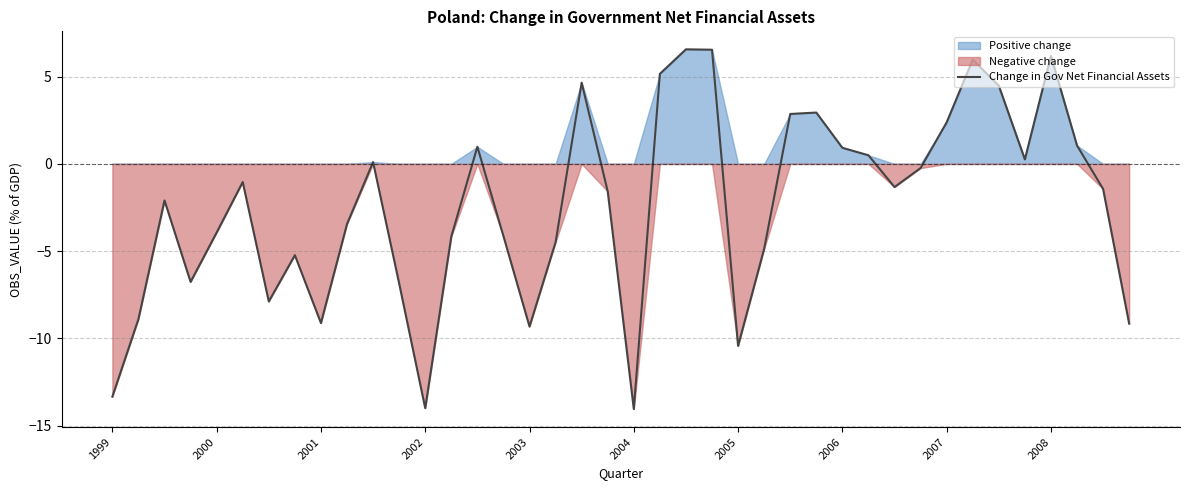

What is the lowest value of the Change in Gov Net Financial Assets series?

-14.1